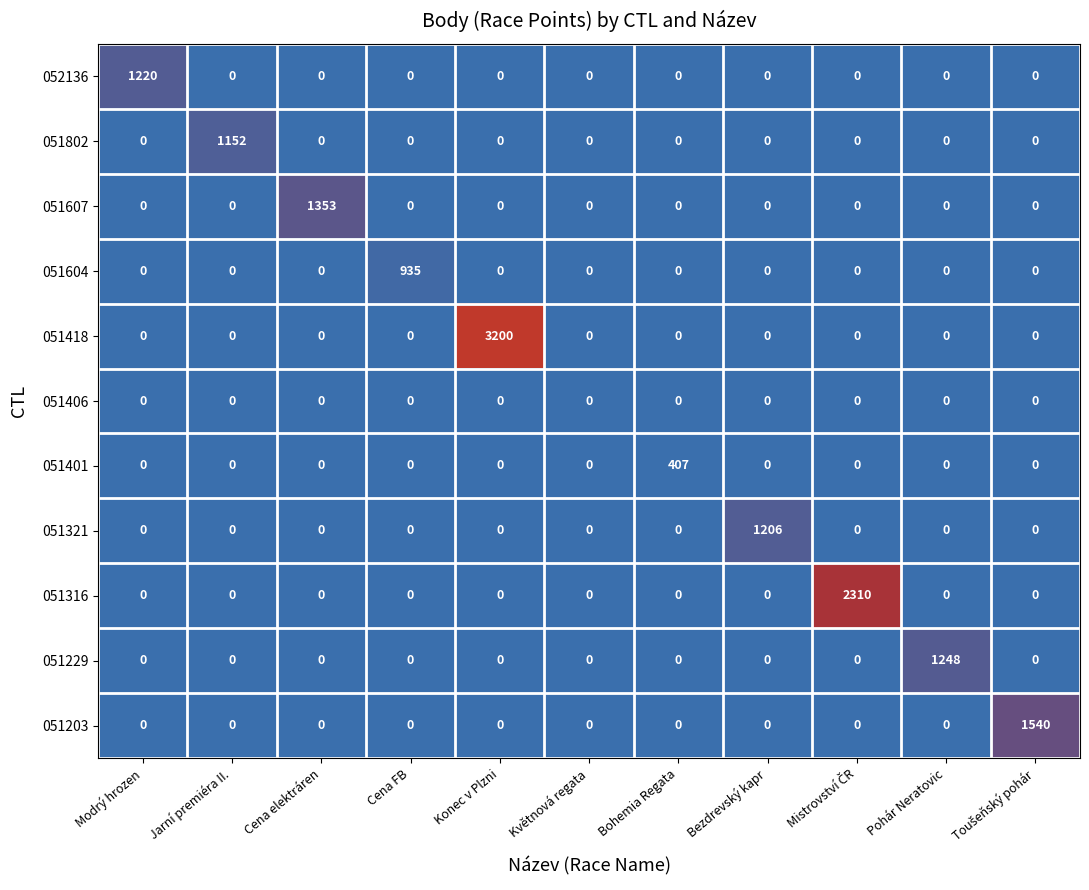

What is the maximum value for 051321?

1206